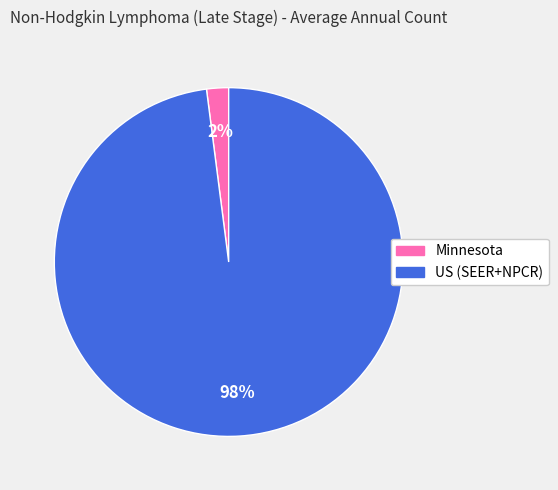

Rank the categories by value from highest to lowest.

US (SEER+NPCR), Minnesota